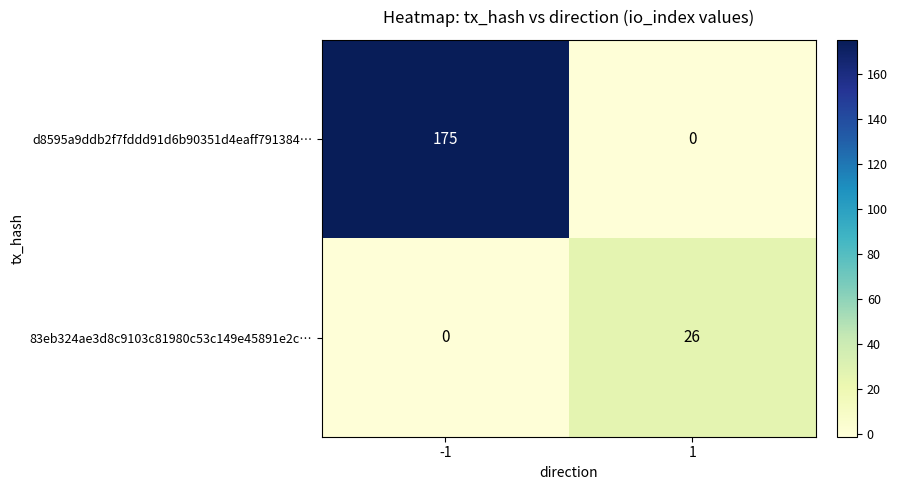

Read the 83eb324ae3d8c9103c81980c53c149e45891e2c… value at 1.

26